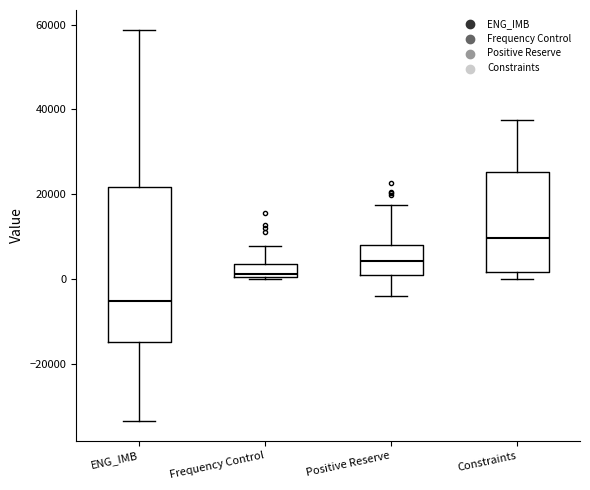

Comparing the boxes themselves (not the whiskers), which one is the tallest?

ENG_IMB